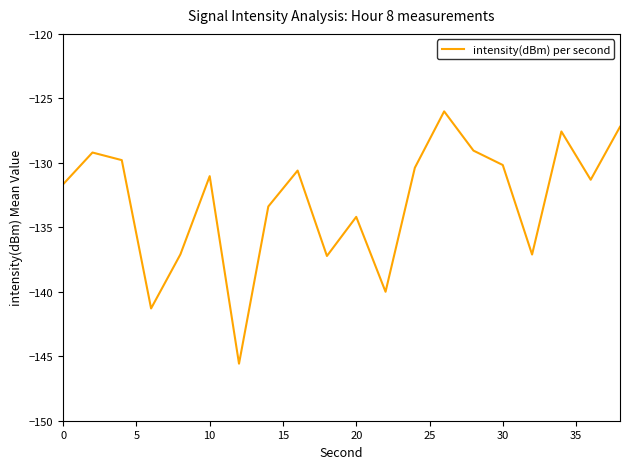

What is the difference between the maximum and minimum values?

19.6